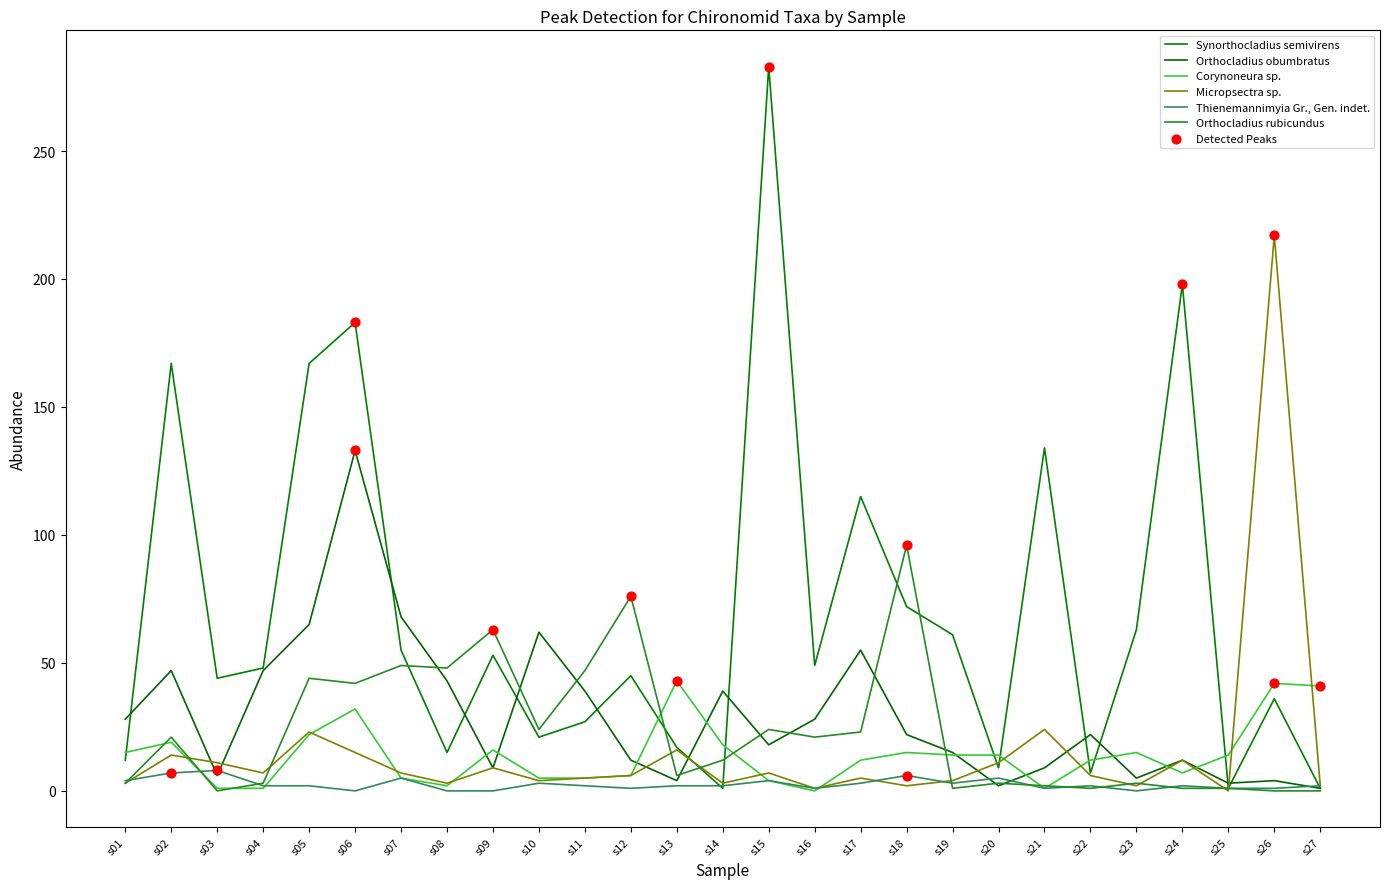

What is the total value across all series at s11?

125